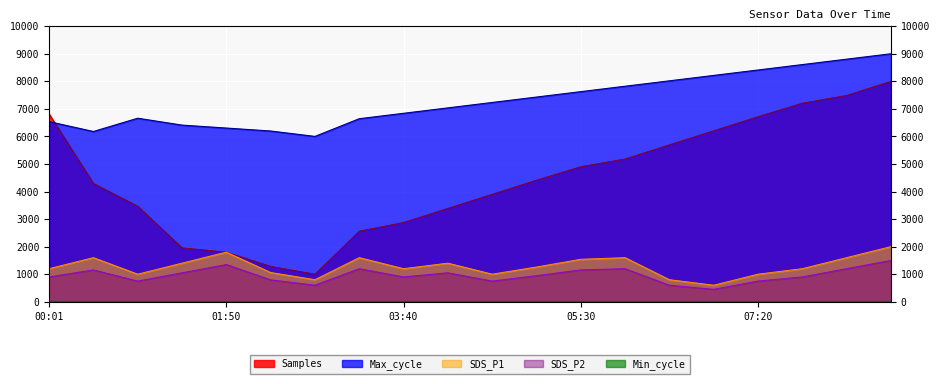

Reading left to right, transcribe all the data shown in this chart.

Samples: 6817.2	4292.5	3467.1	1956.9	1800.1	1283.6	1000.0	2563.2	2876.8	3388.7	3900.5	4412.4	4901.2	5182.5	5694.3	6206.2	6718.1	7206.9	7488.1	8000.0
Max_cycle: 6535.7	6178.6	6660.7	6410.7	6303.6	6196.4	6000.0	6642.9	6839.3	7035.7	7232.1	7428.6	7625.0	7821.4	8017.9	8214.3	8410.7	8607.1	8803.6	9000.0
SDS_P1: 1200.0	1600.0	1000.0	1400.0	1800.0	1060.0	800.0	1600.0	1200.0	1400.0	1000.0	1260.0	1540.0	1600.0	800.0	600.0	1000.0	1200.0	1600.0	2000.0
SDS_P2: 900.0	1155.0	750.0	1050.0	1350.0	795.0	600.0	1200.0	900.0	1050.0	750.0	945.0	1155.0	1200.0	600.0	450.0	750.0	900.0	1200.0	1500.0